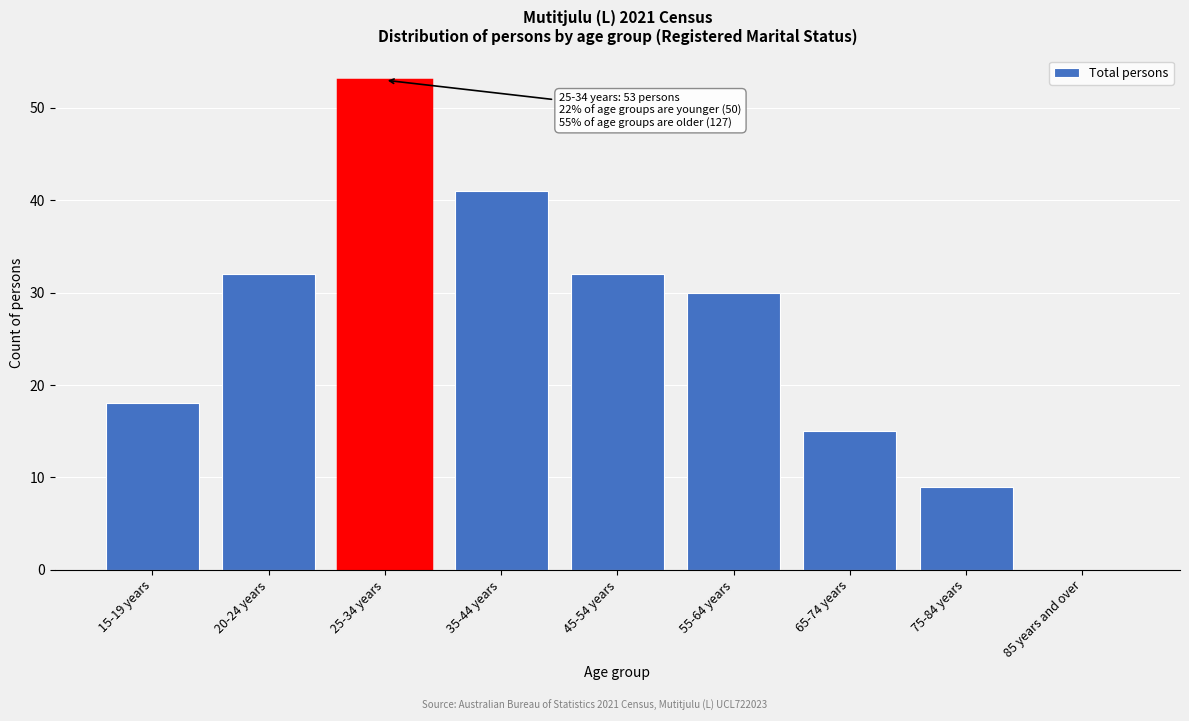

Reading right to left, list all the values displayed in this chart.

85 years and over=0	75-84 years=9	65-74 years=15	55-64 years=30	45-54 years=32	35-44 years=41	25-34 years=53	20-24 years=32	15-19 years=18